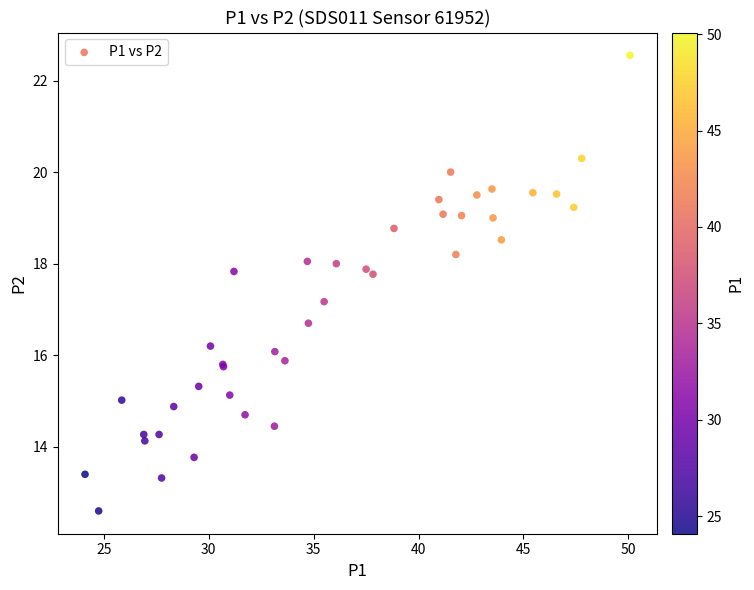

What Y value in the scatter plot is closest to 17?

17.2